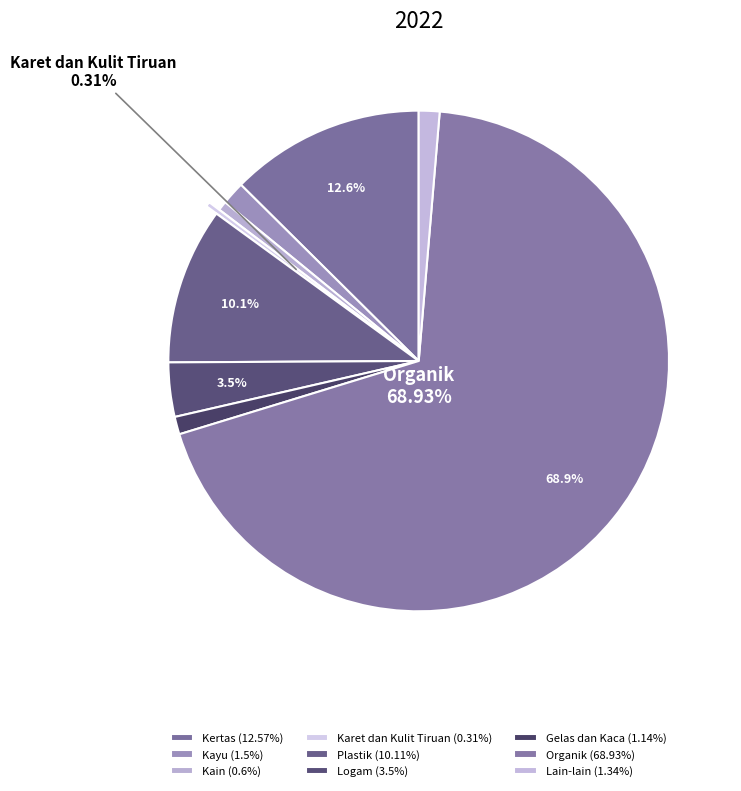

What is the largest slice in the pie chart?

Organik